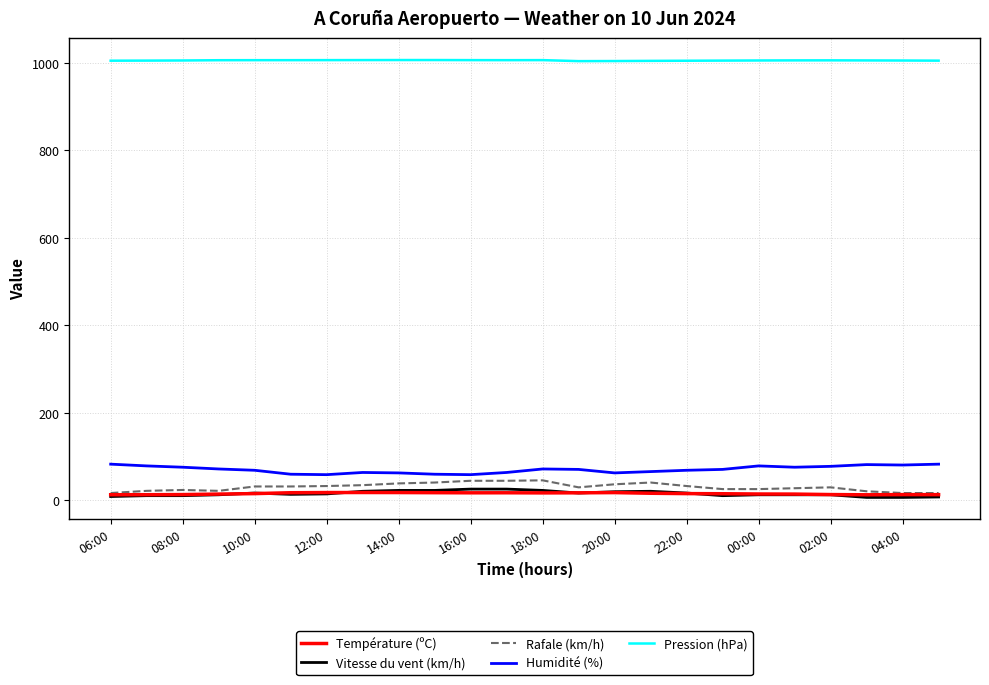

Which series has the largest total across all categories?

Pression (hPa)